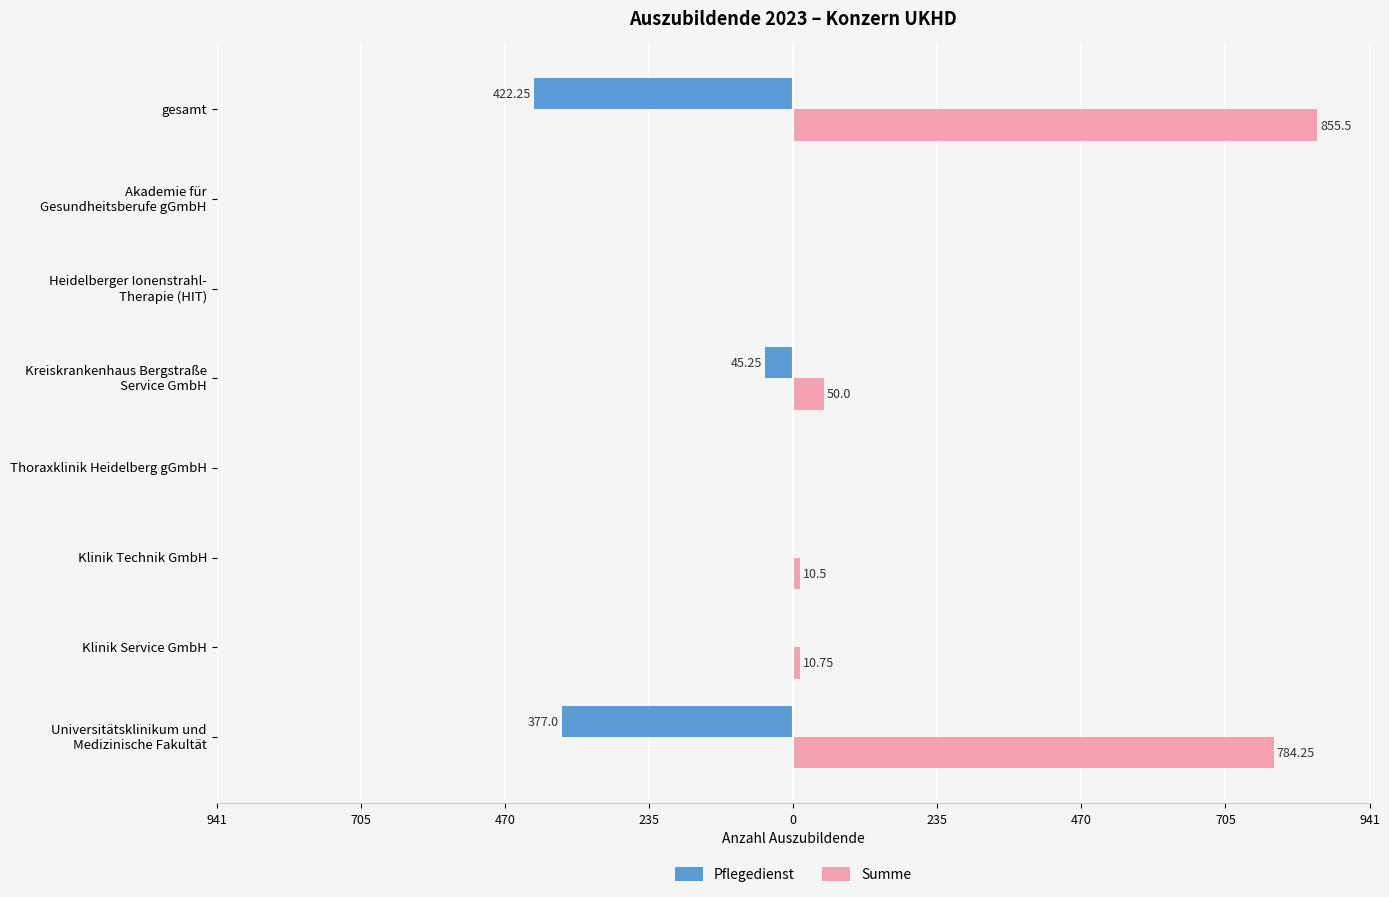

What are all the series names shown in the legend?

Pflegedienst, Summe